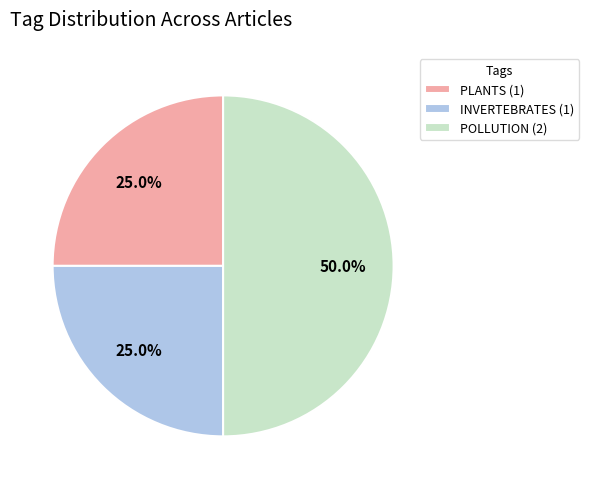

Does INVERTEBRATES (1) account for over 50% of the chart?

No